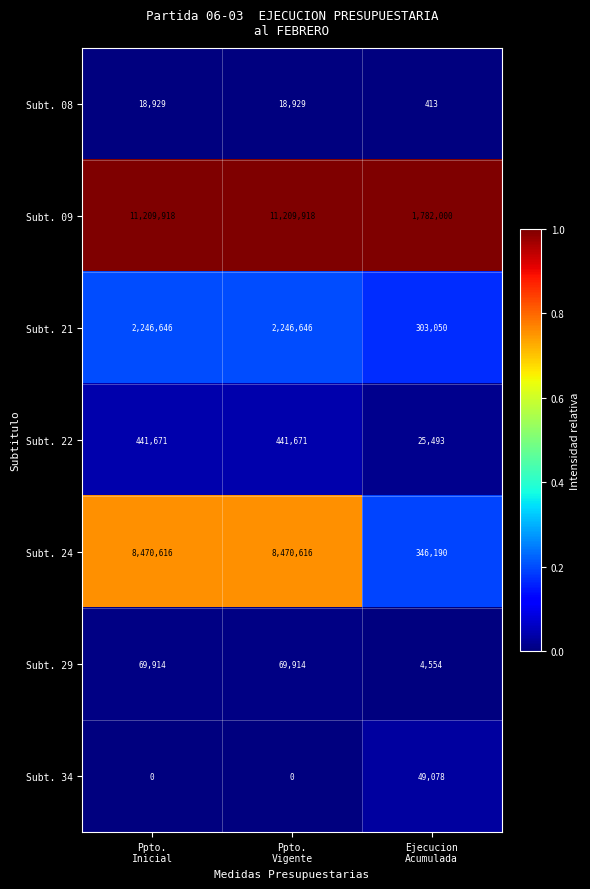

At Ppto.
Vigente, list the series in order from smallest to largest.

Subt. 34, Subt. 08, Subt. 29, Subt. 22, Subt. 21, Subt. 24, Subt. 09